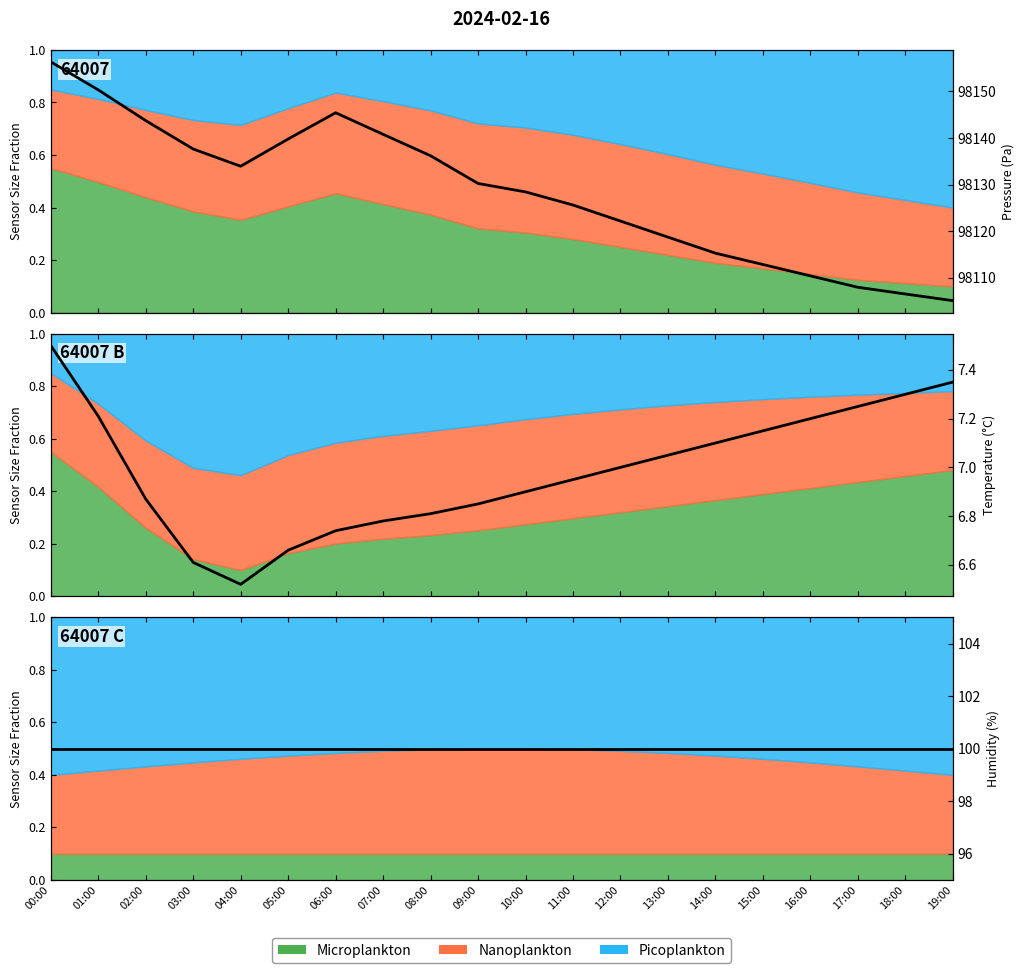

At which category is the sum across all series the highest?

00:00